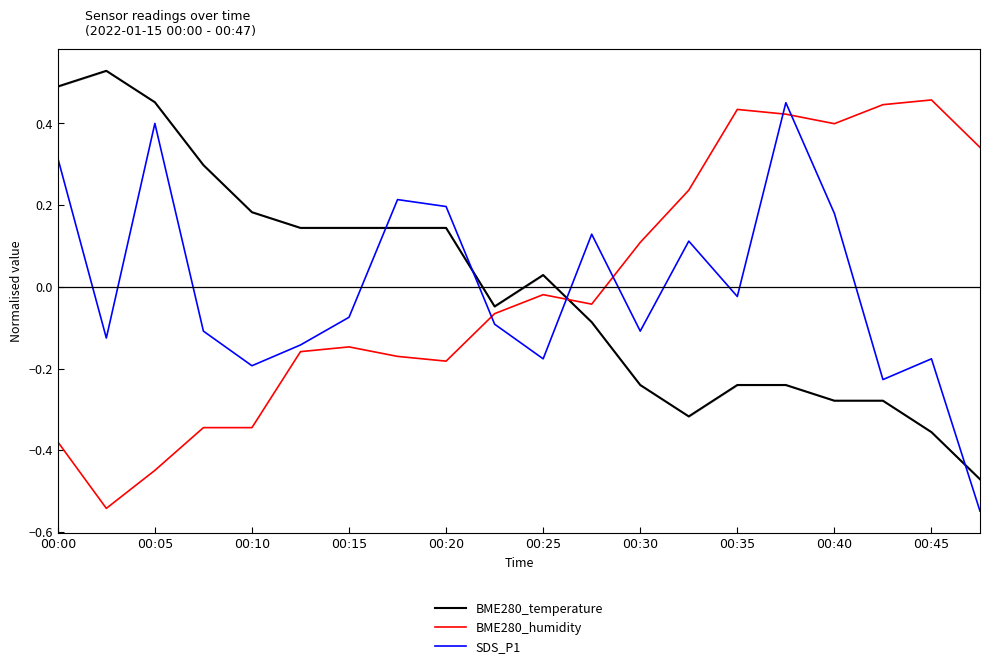

What is the difference between the maximum and minimum values in the SDS_P1 series?

1.0